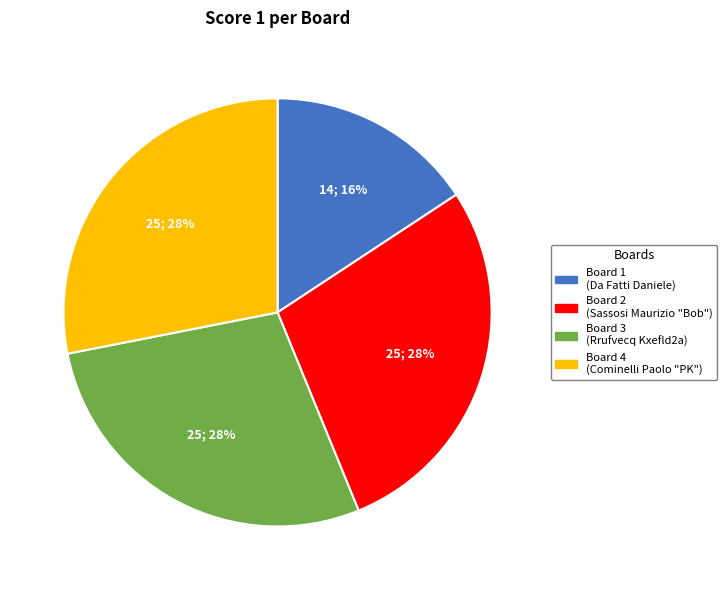

Is Board 2 the majority of the pie?

No